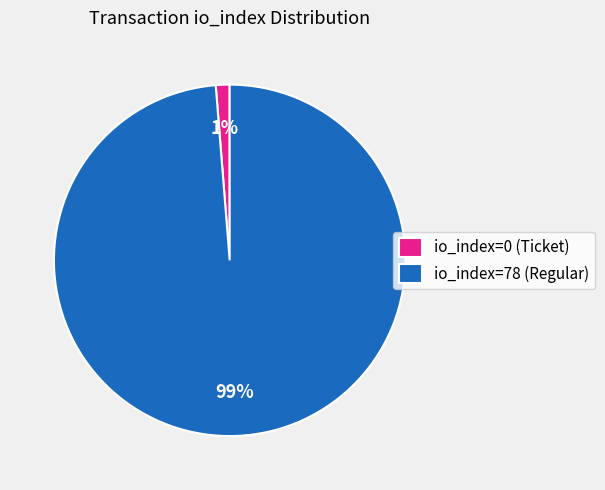

Count the number of slices in the pie.

2